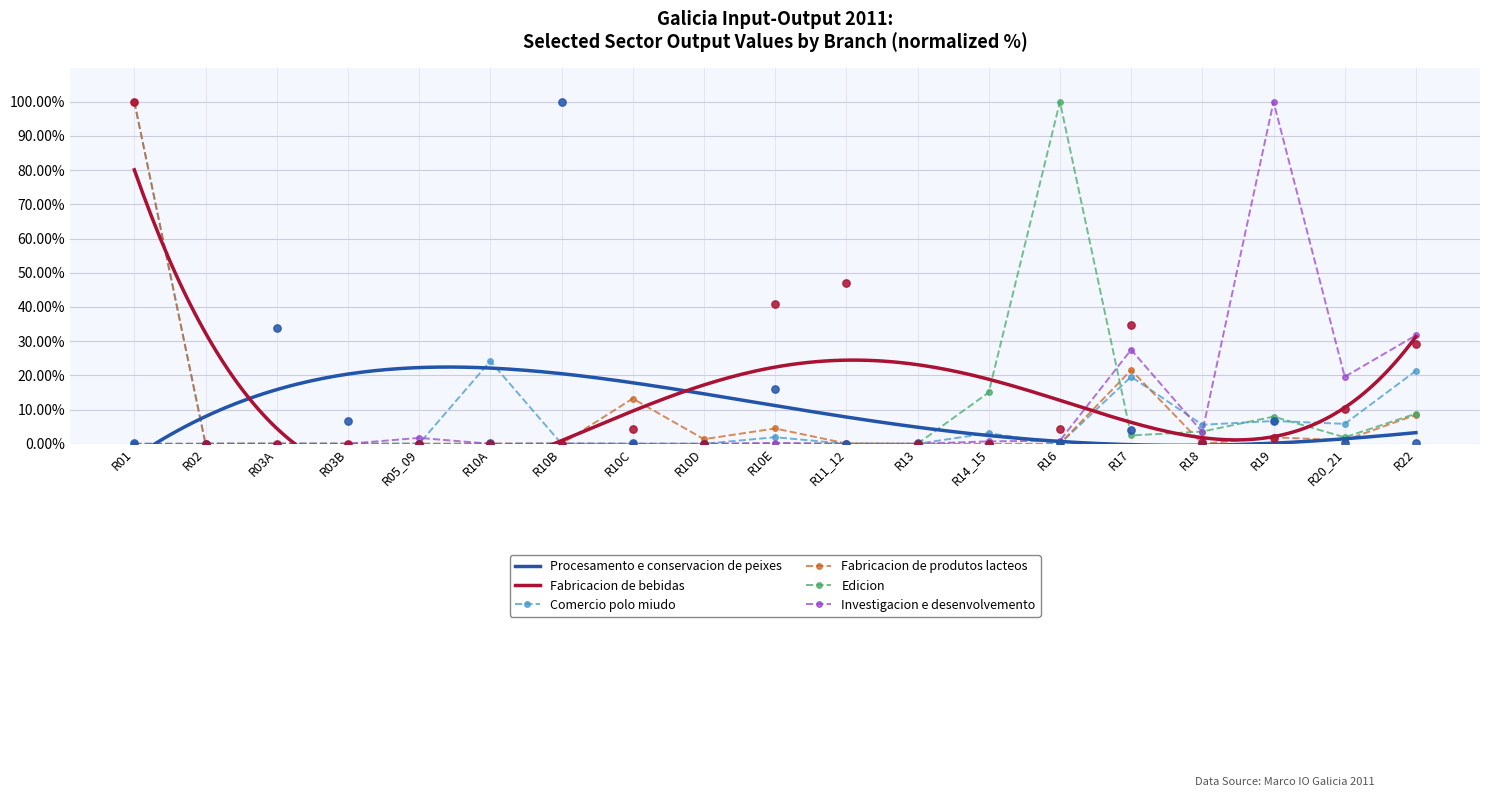

Is the value of Fabricacion de produtos lacteos at R17 greater than the value of Comercio polo miudo at R19?

Yes